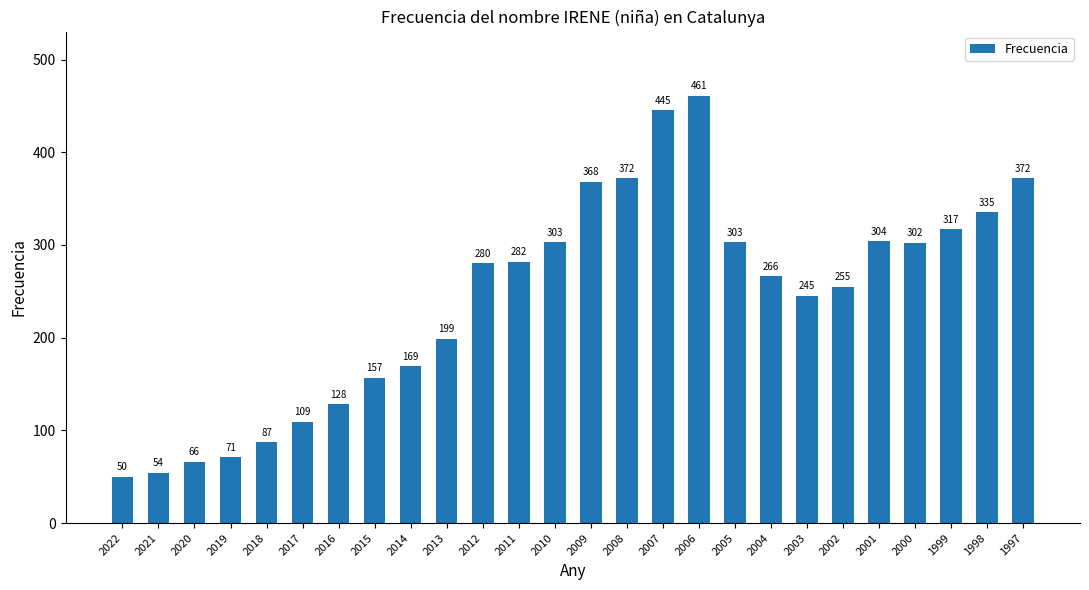

The value at 2000 is 190. True or false?

False